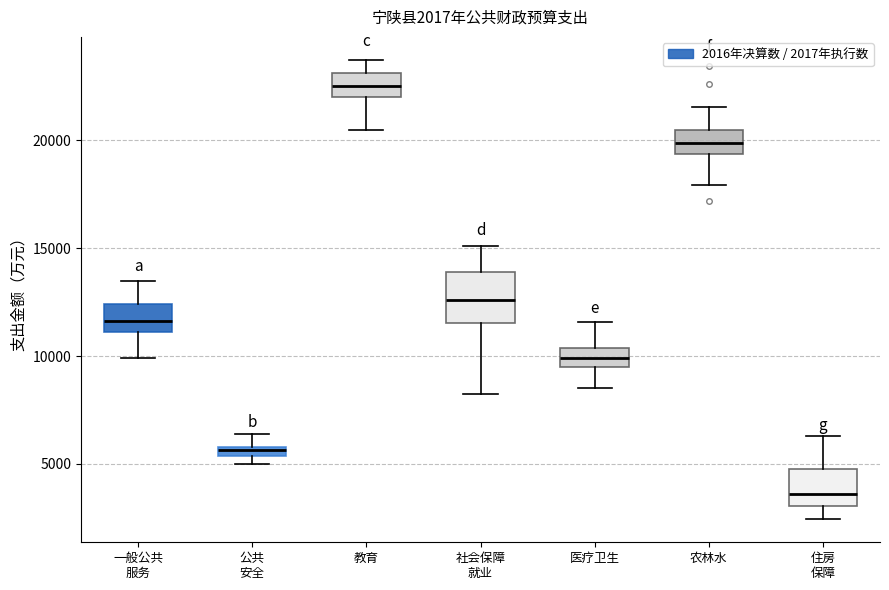

Which box is the tallest, from its lower edge to its upper edge?

社会保障 就业